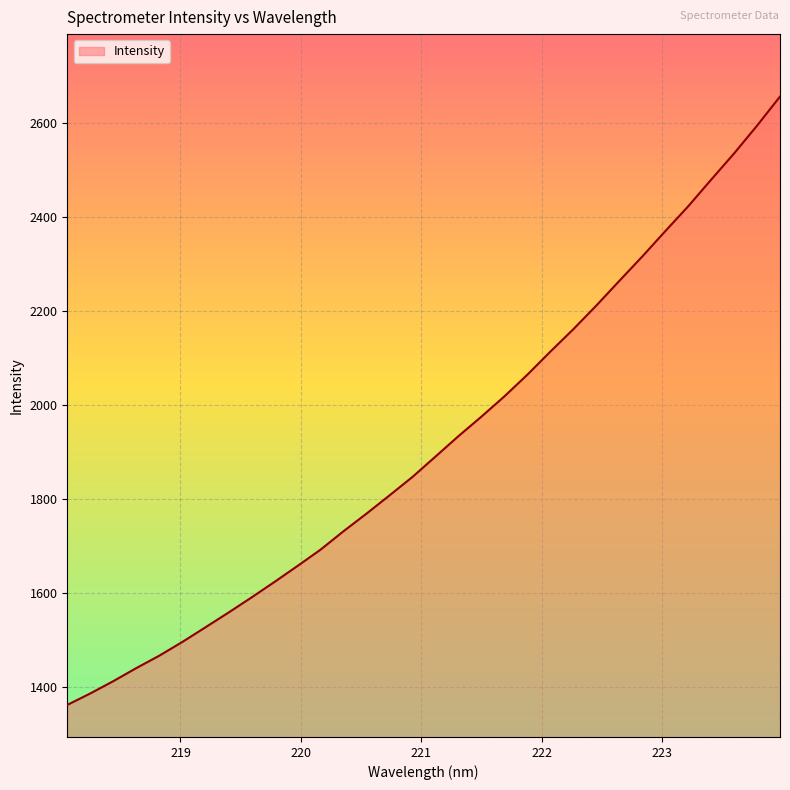

What is the maximum value shown in the chart?

2656.3